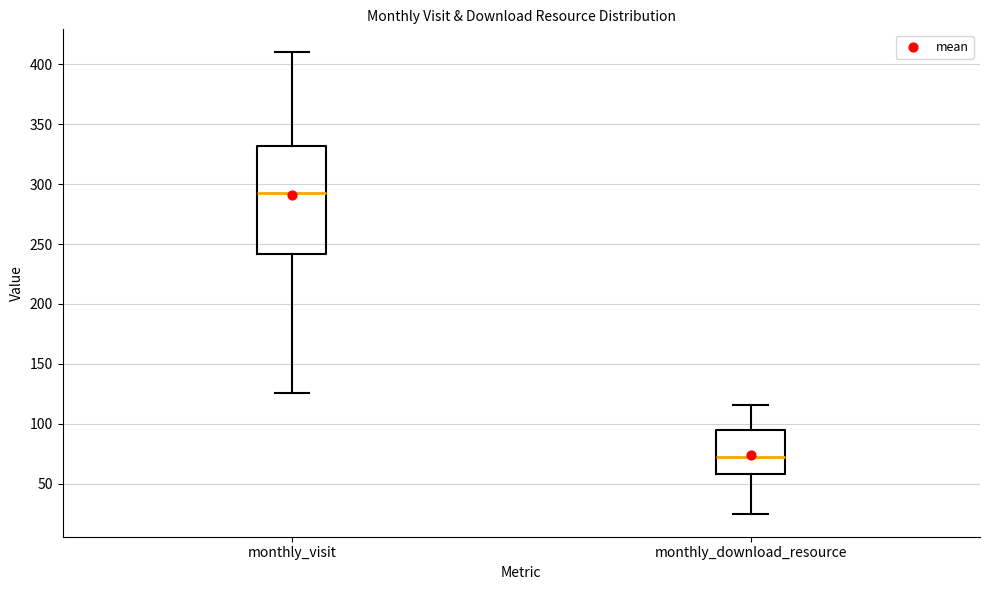

Reading left to right, transcribe this box plot: for each box, give where its median line is, the range the box spans, and where its two whiskers end, as read against the y-axis. The values are not printed on the chart, so give them approximately, as read against the axis.

monthly_visit: median 295, box 240 to 330, whiskers 125 to 410
monthly_download_resource: median 70, box 60 to 95, whiskers 25 to 115